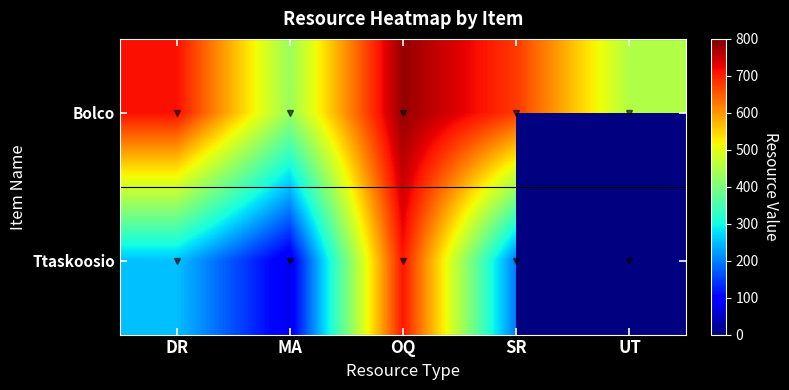

List the labels in order of Bolco value, largest first.

OQ, DR, SR, UT, MA